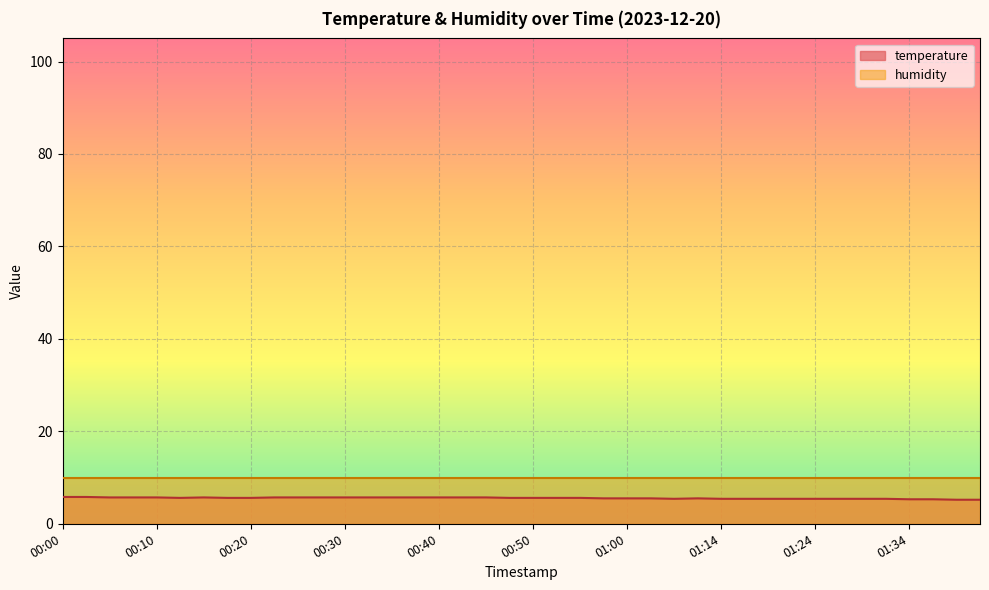

How many interior local peaks (higher than both neighbors) does the data have?

2